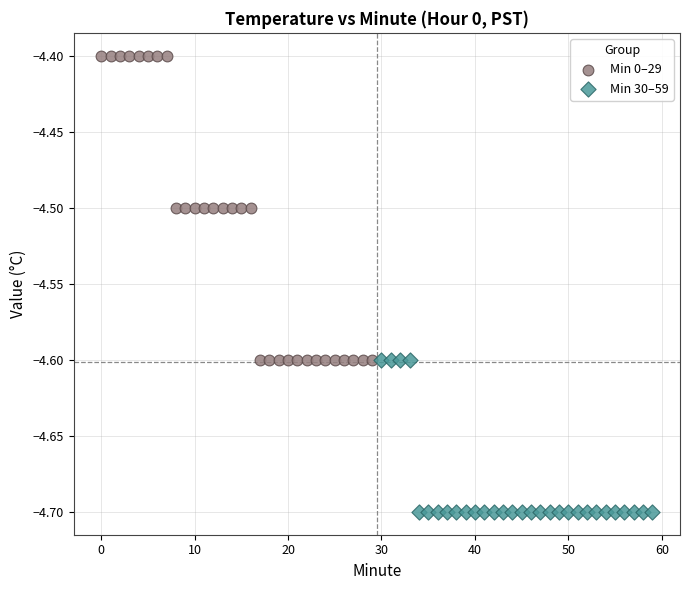

Which series reaches the maximum Y coordinate?

Min 0–29